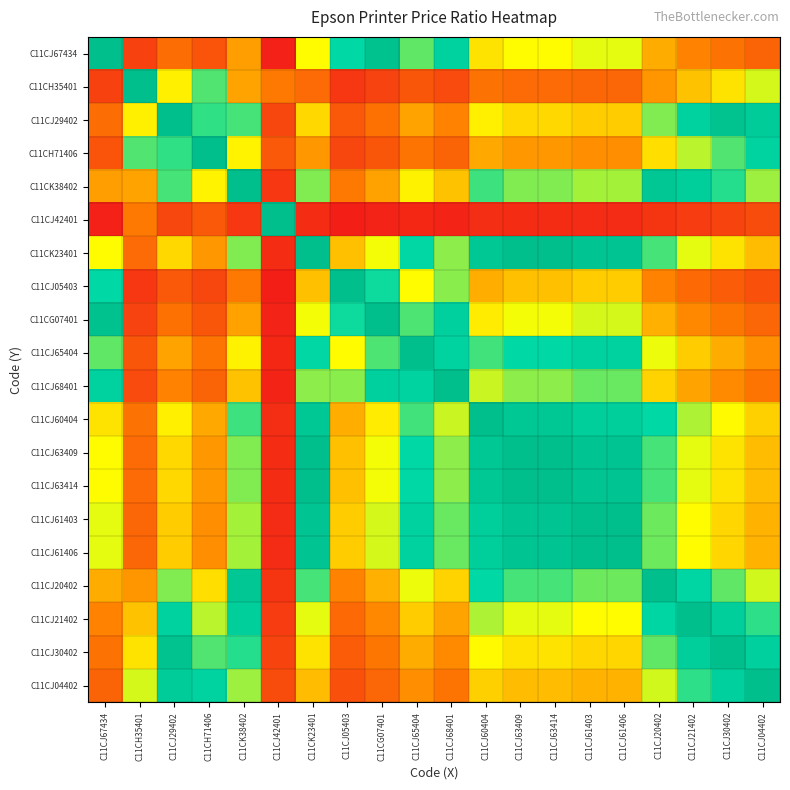

How many distinct data groups are displayed?

20